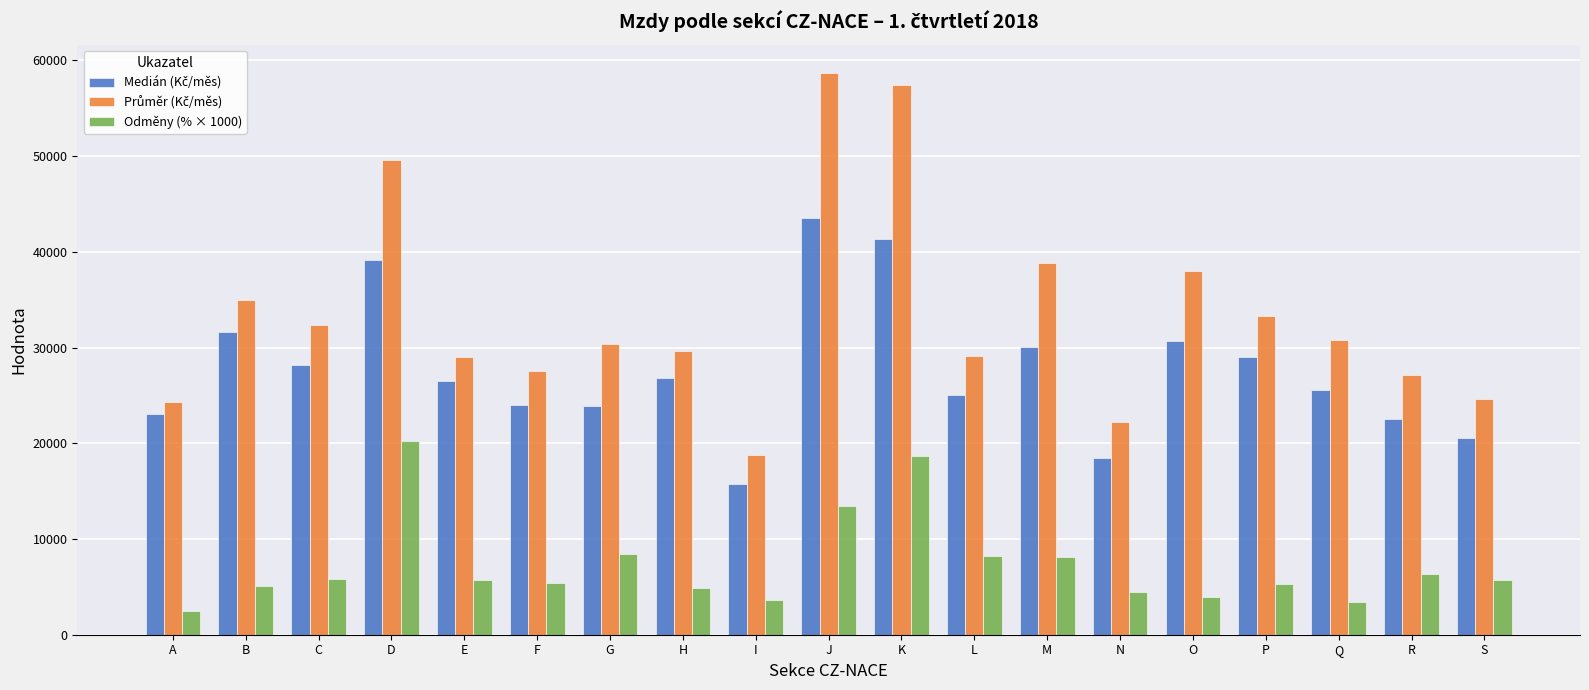

What is the maximum value for Odměny (% × 1000)?

20231.7